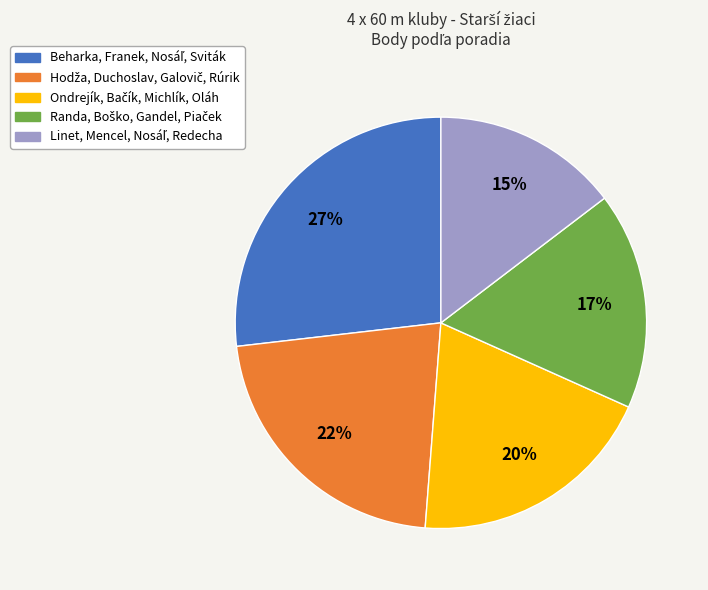

To the nearest percent, what is the difference between the largest and smallest slice percentages?

12%